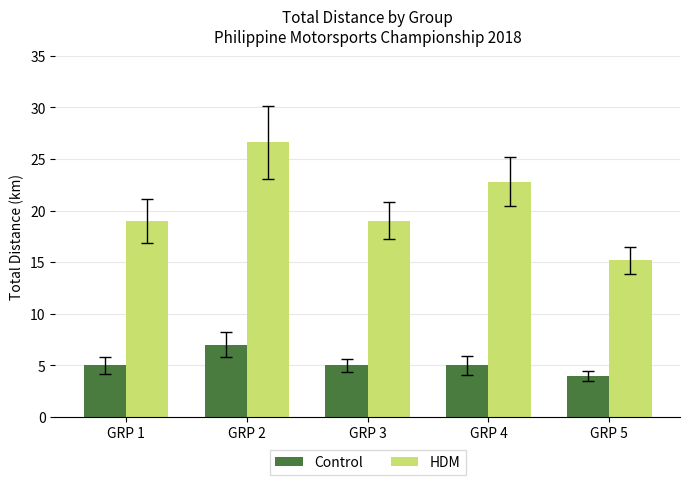

What is the approximate value of HDM at GRP 2?

26.6